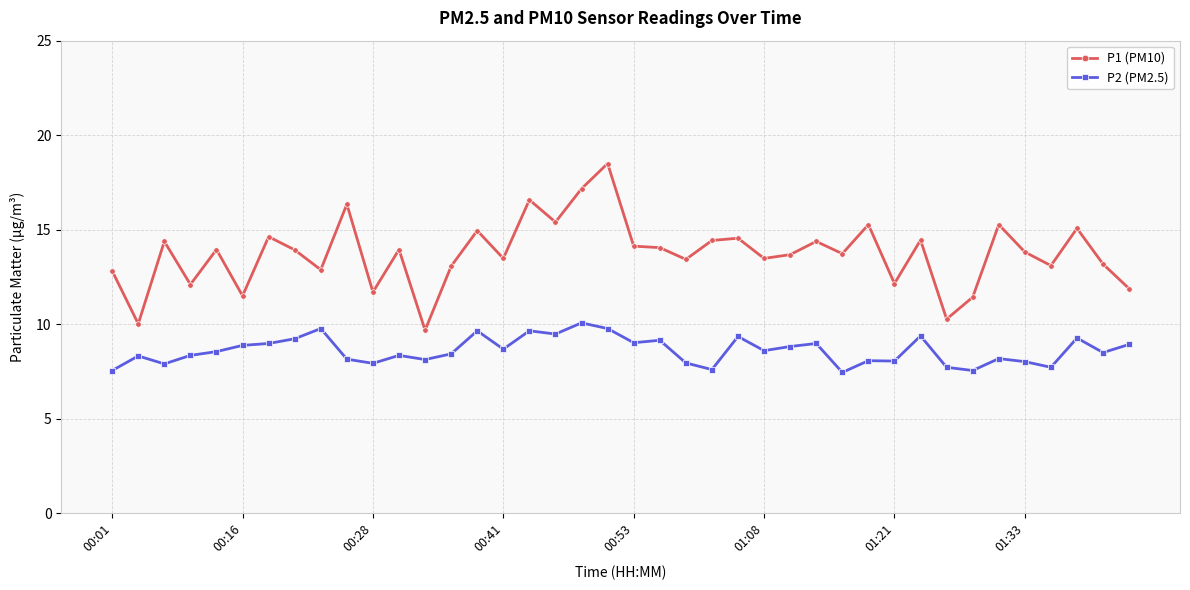

What is the average value of the P2 (PM2.5) series?

8.6